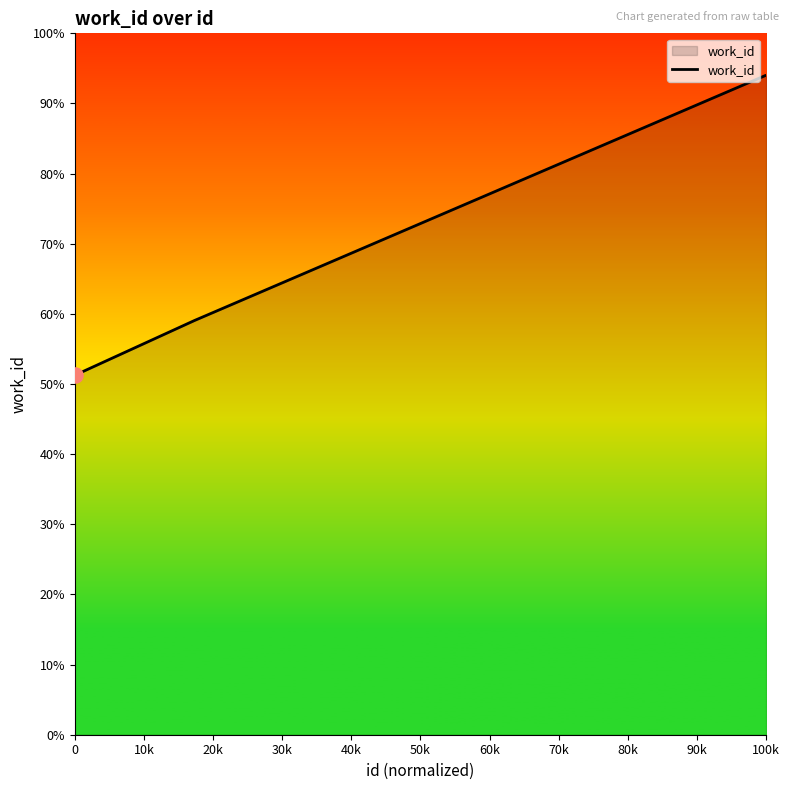

Does the chart have visible grid lines?

No